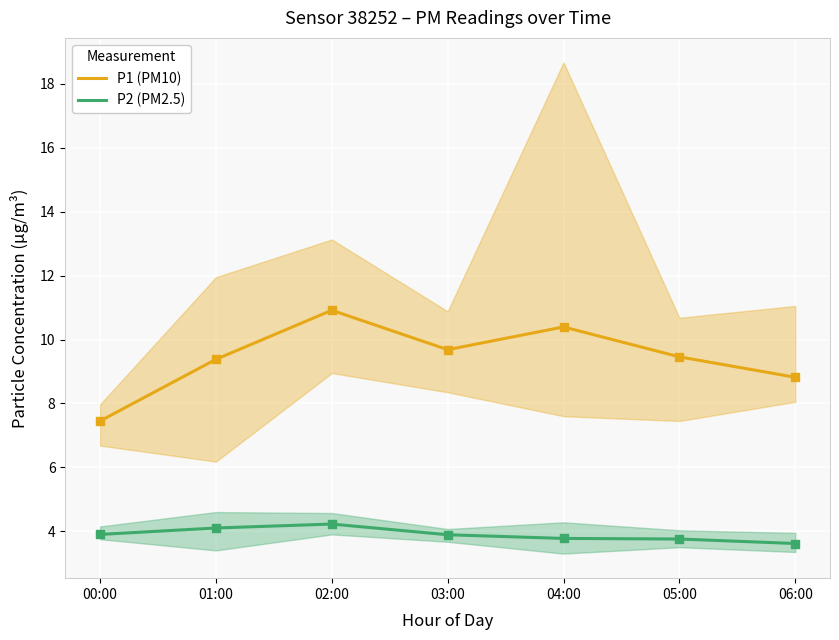

At which category is the sum across all series the highest?

02:00